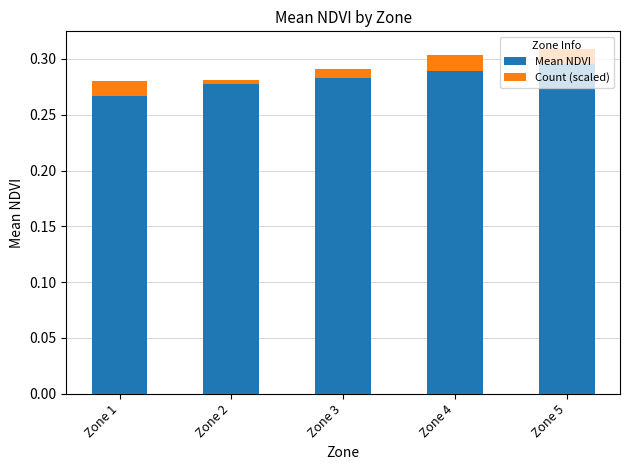

What is the sum of all Mean NDVI values?

1.4